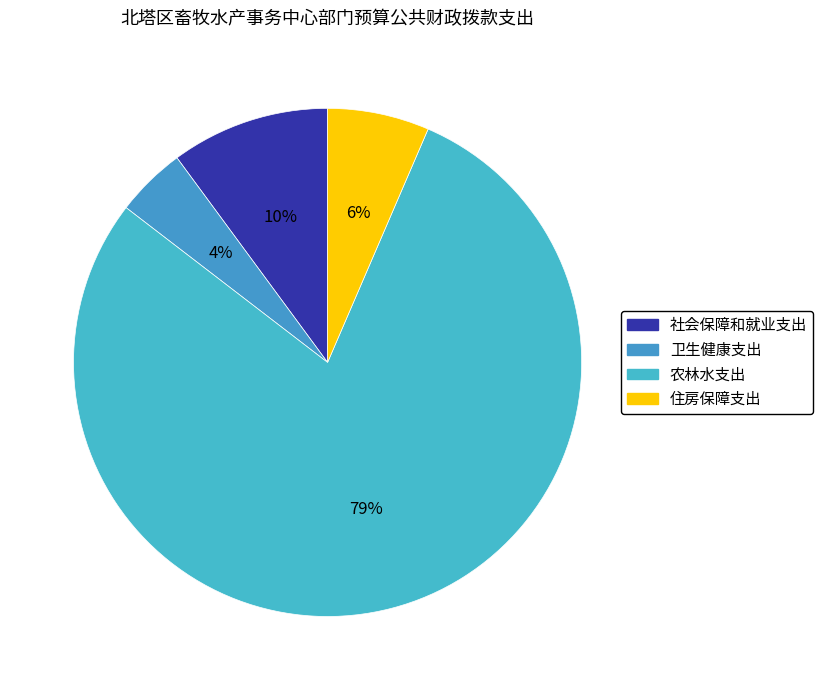

How many slices are in this pie chart?

4